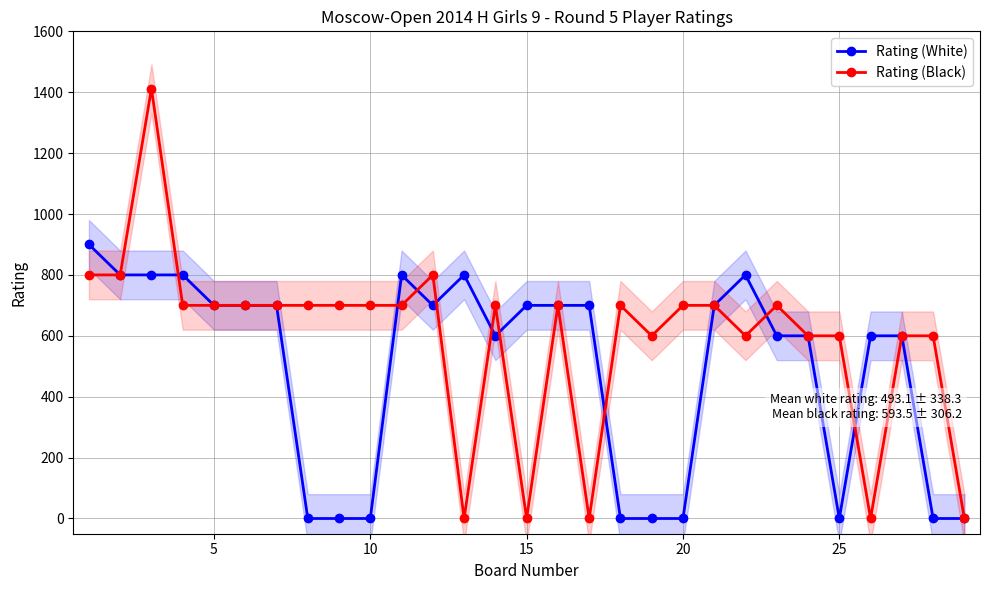

Which series has the widest spread of values?

Rating (Black)